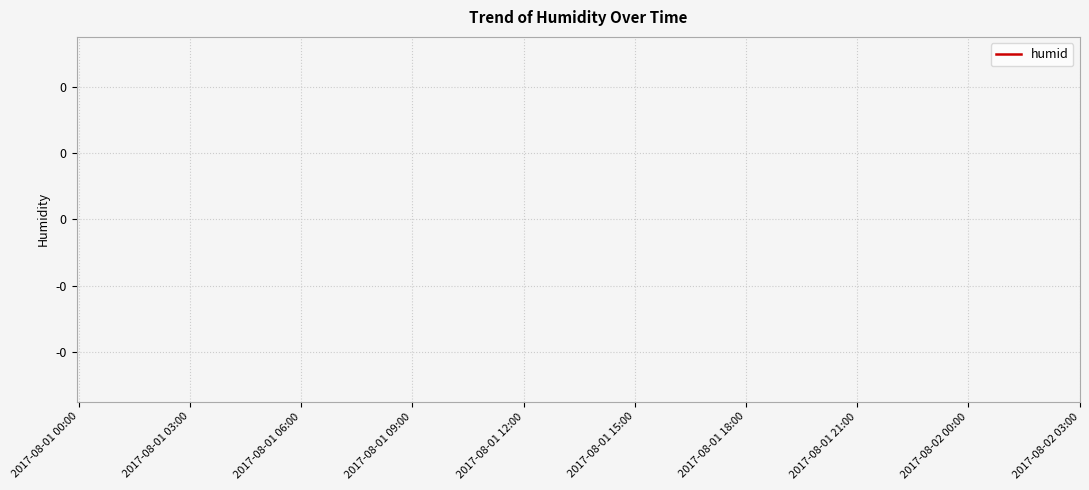

What position from the left is 2017-08-01 03:00?

2